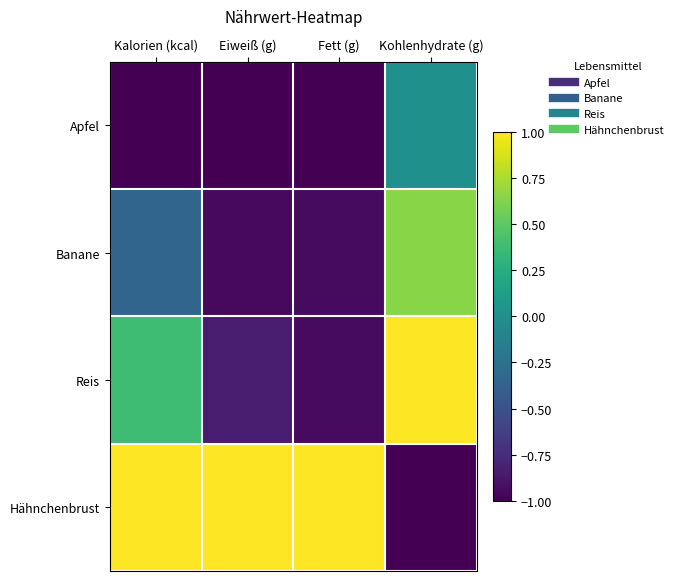

Which series has the largest range (max minus min)?

Hähnchenbrust